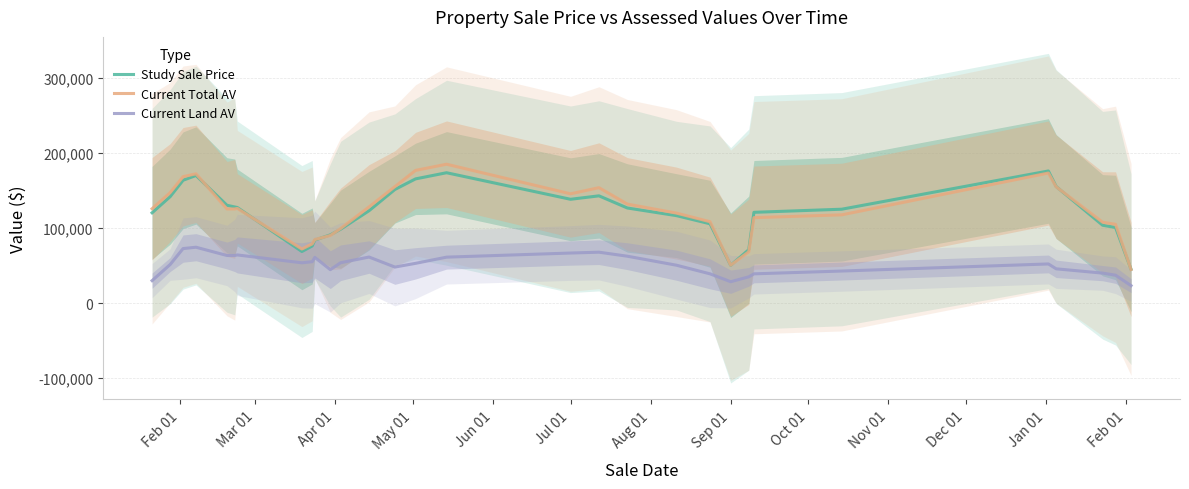

What is the minimum value for Current Land AV?

23450.0